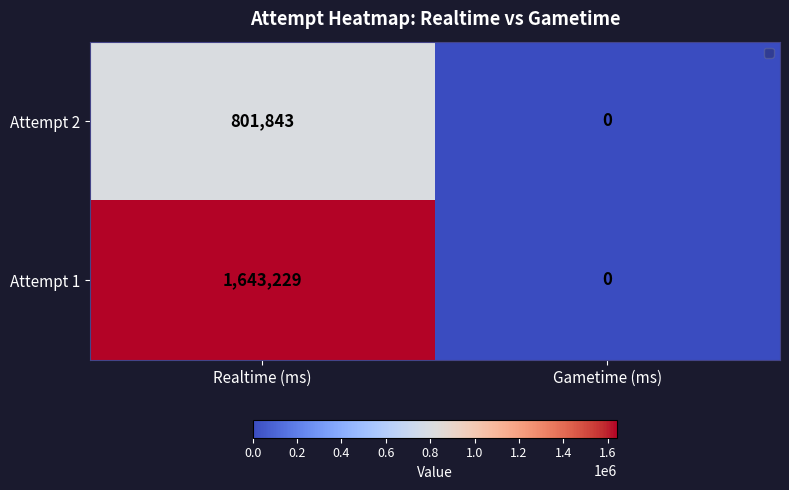

Where is Attempt 2 nearest to the value 400921?

Gametime (ms)